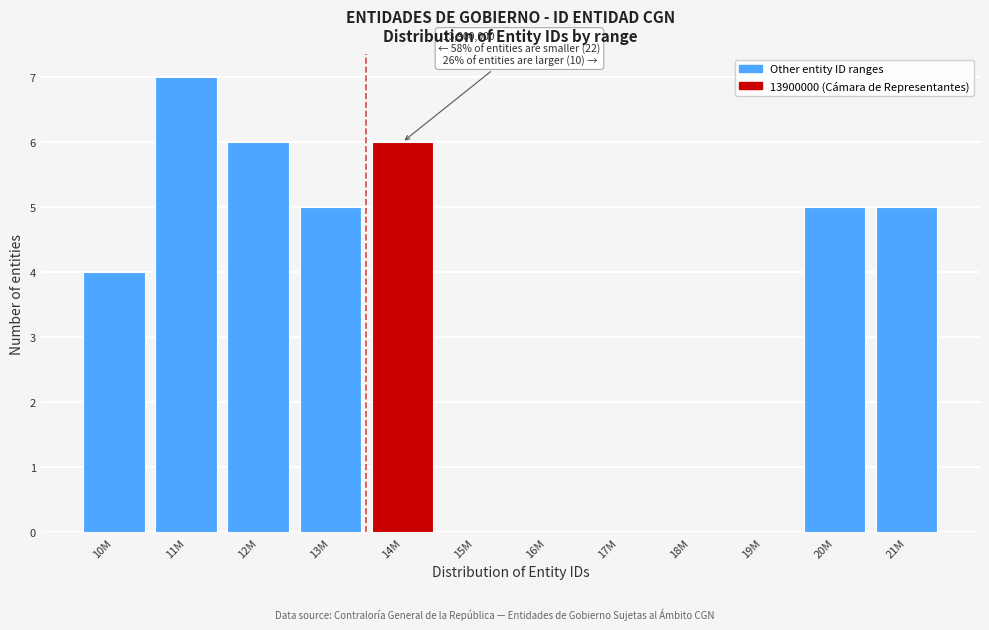

Reading left to right, transcribe all the data shown in this chart.

10M=4	11M=7	12M=6	13M=5	14M=6	15M=0	16M=0	17M=0	18M=0	19M=0	20M=5	21M=5